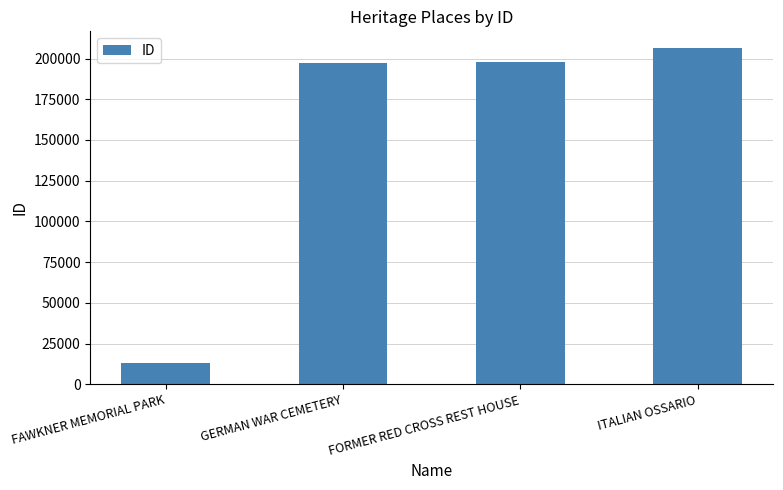

What is the value of the 3rd bar from the left?

197957